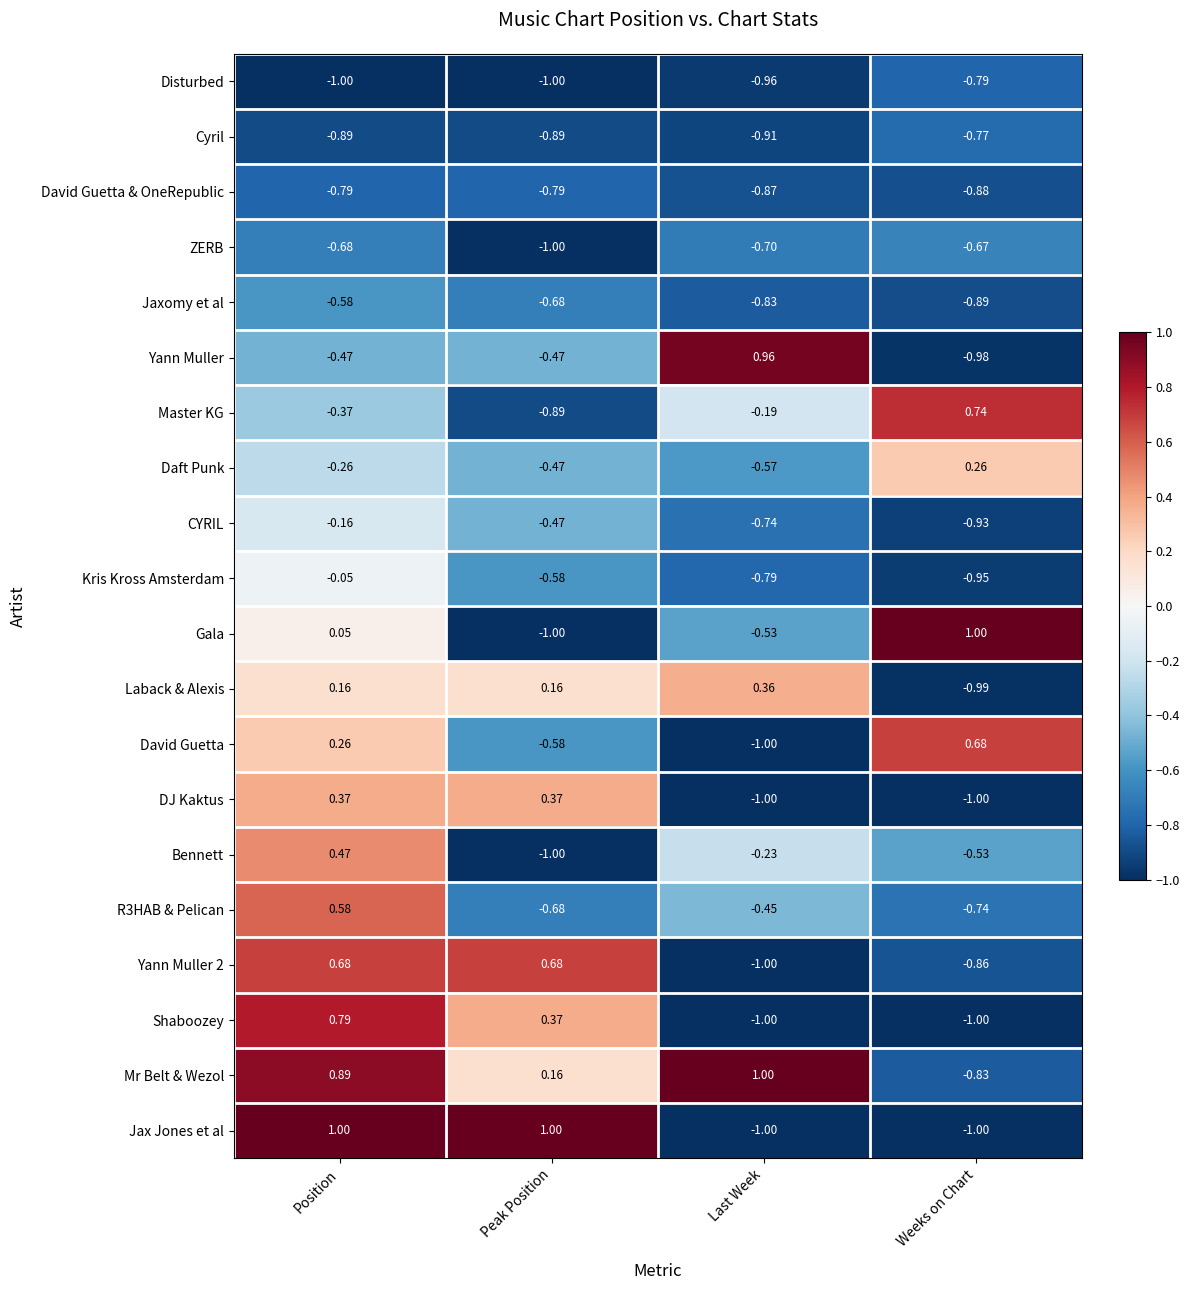

At which label does David Guetta reach its peak?

Weeks on Chart